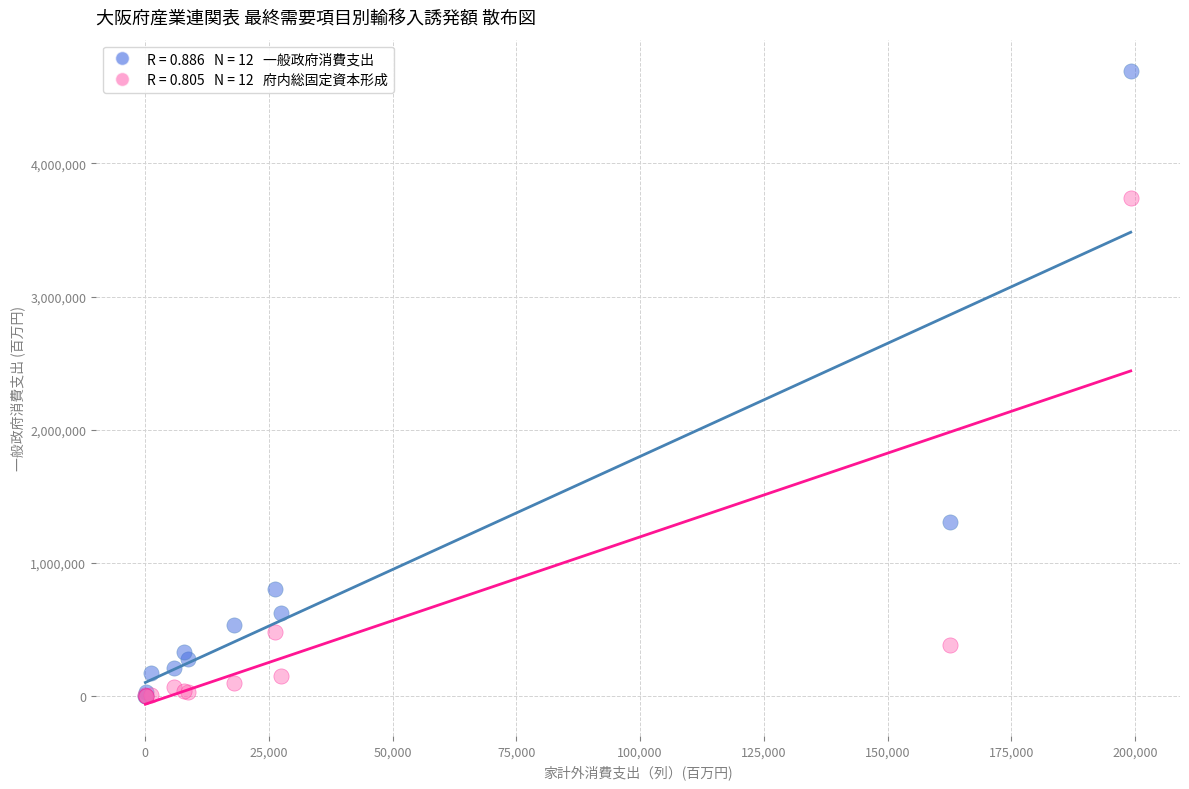

Across all series, what Y value is closest to 2346019?

1310434.8